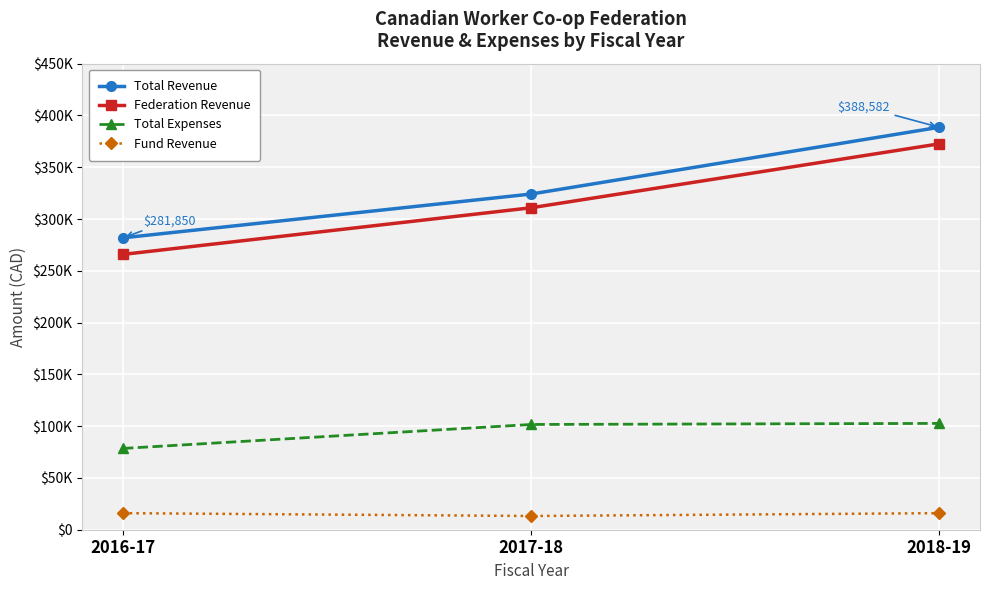

What is the label of the 2nd point from the left?

2017-18